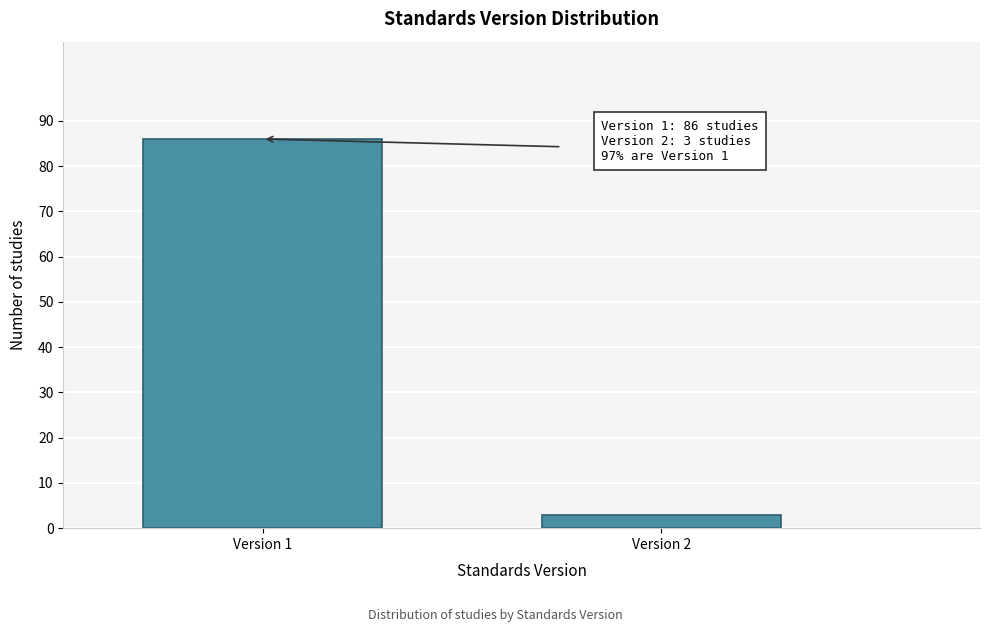

Reading right to left, extract all data points from this chart.

Version 2=3	Version 1=86